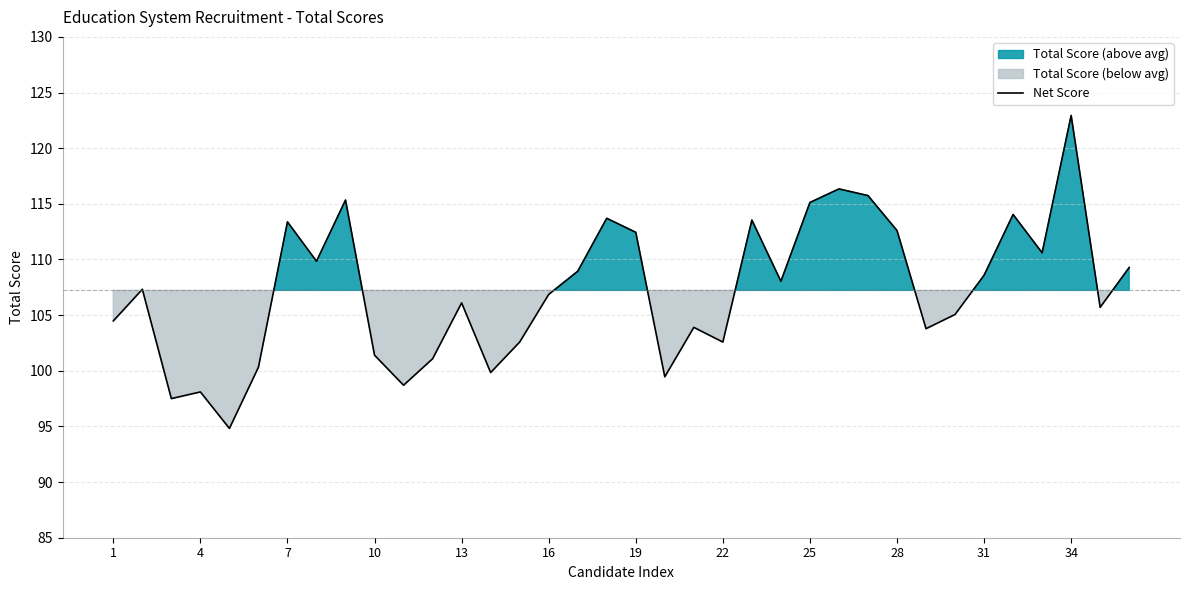

What is the minimum value for Net Score?

94.8